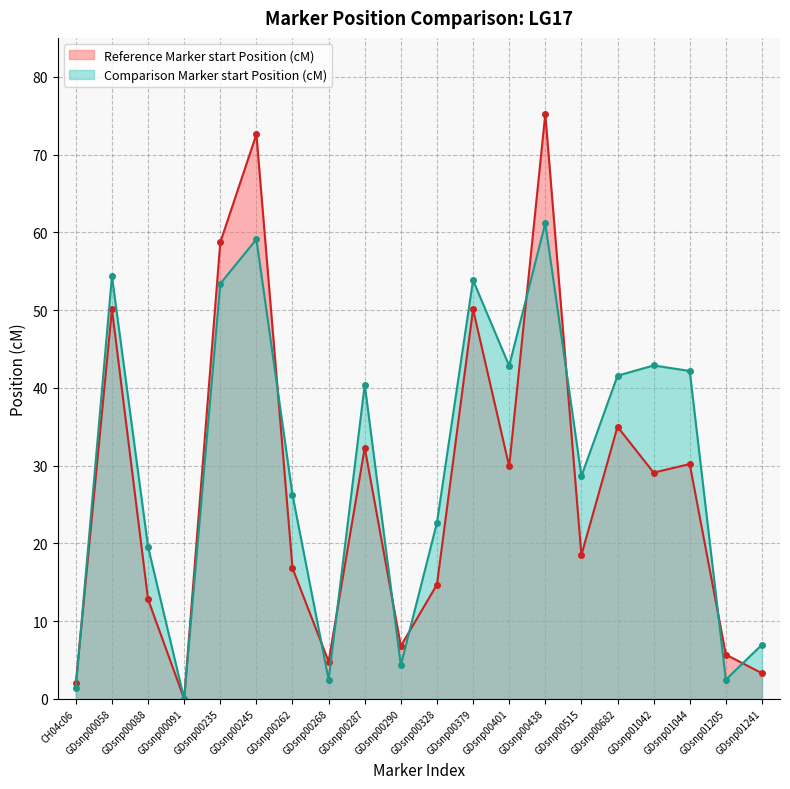

What is the label of the 11th point from the right?

GDsnp00290